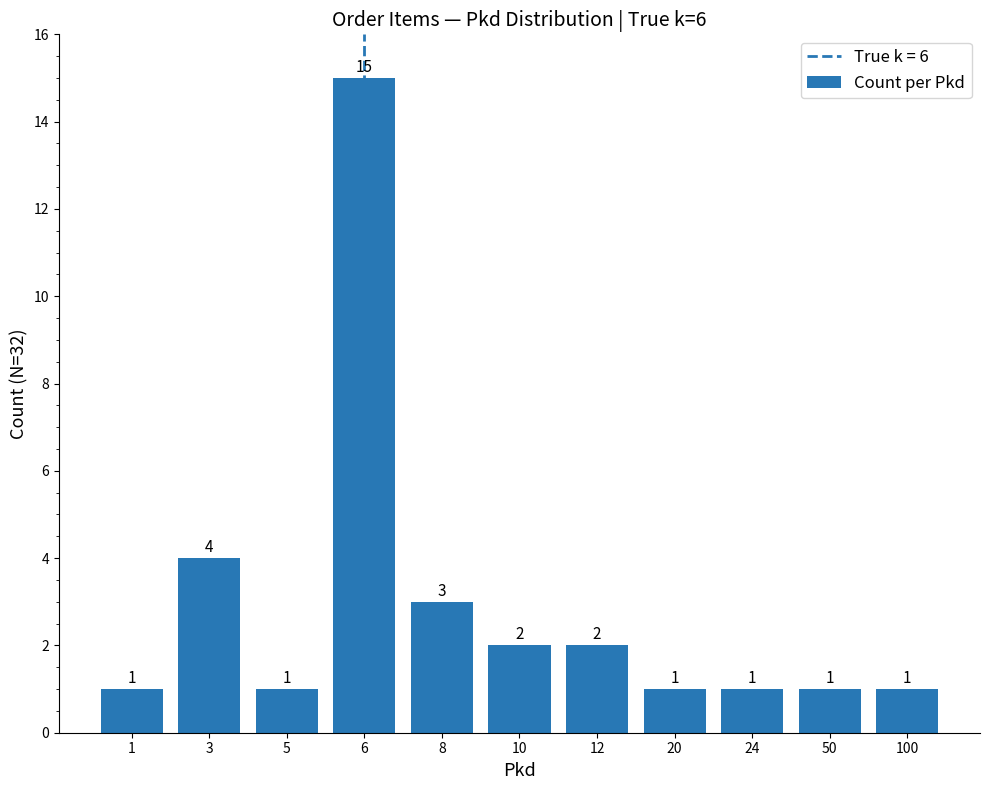

What is the value of the 7th bar from the left?

2